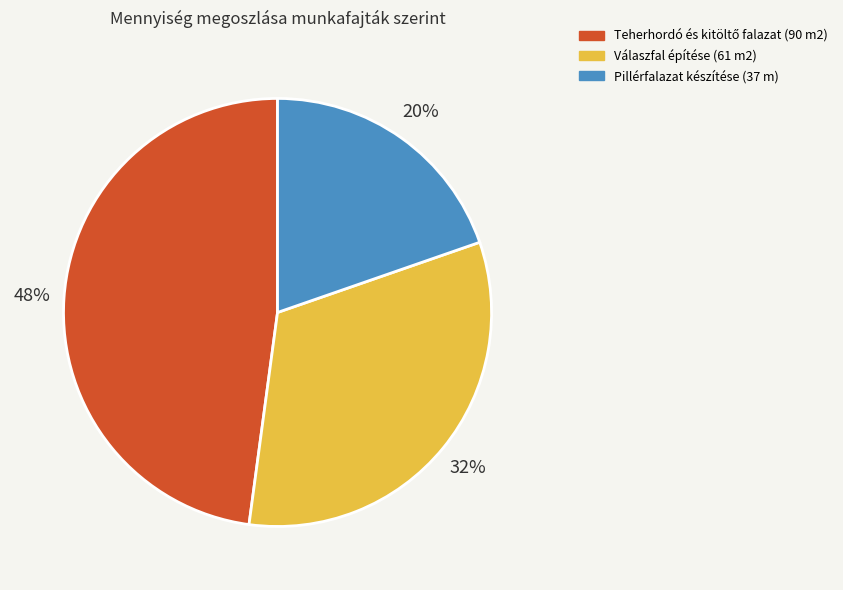

Do Válaszfal építése (61 m2) and Pillérfalazat készítése (37 m) together represent more than half of the pie?

Yes